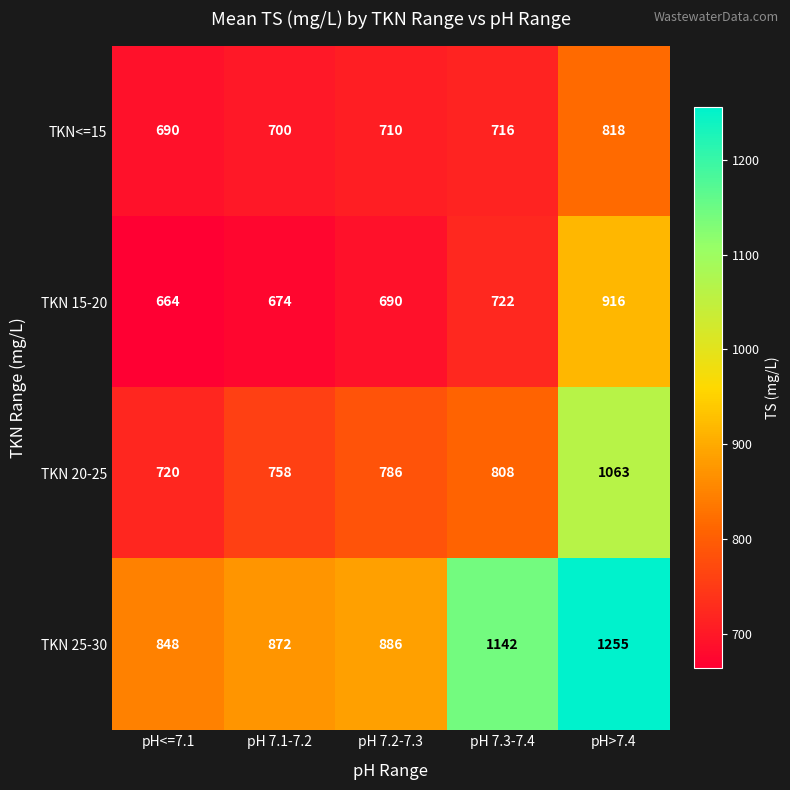

Rank the series at pH 7.3-7.4 from highest to lowest value.

TKN 25-30, TKN 20-25, TKN 15-20, TKN<=15